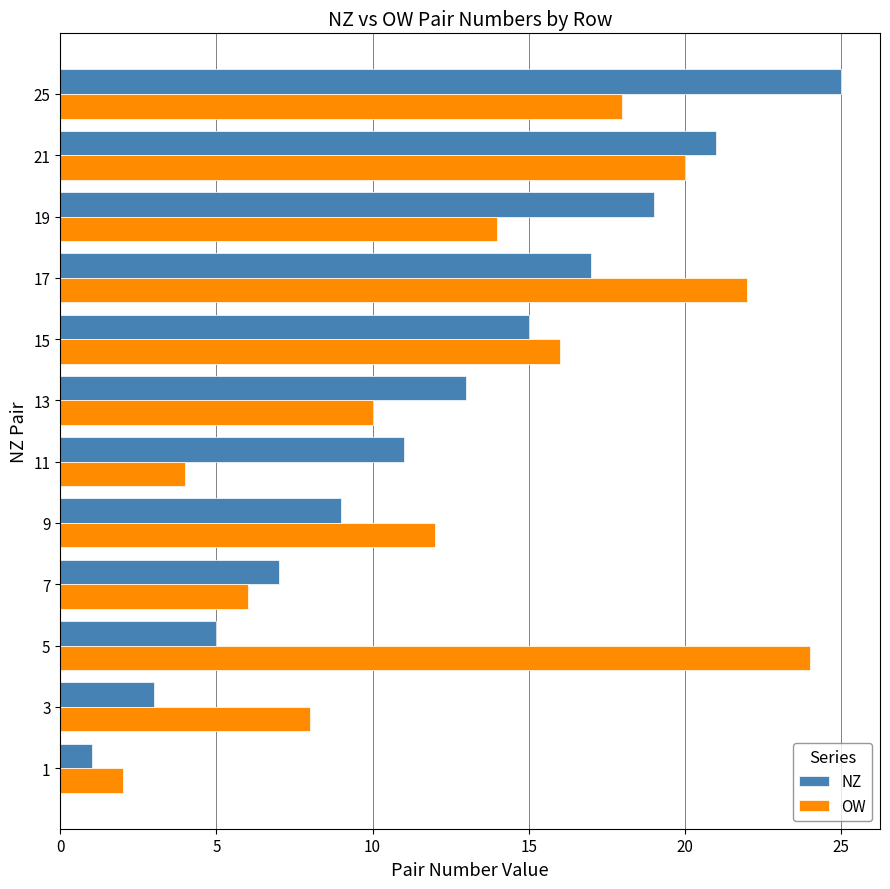

What is the difference between the maximum and minimum values in the OW series?

22